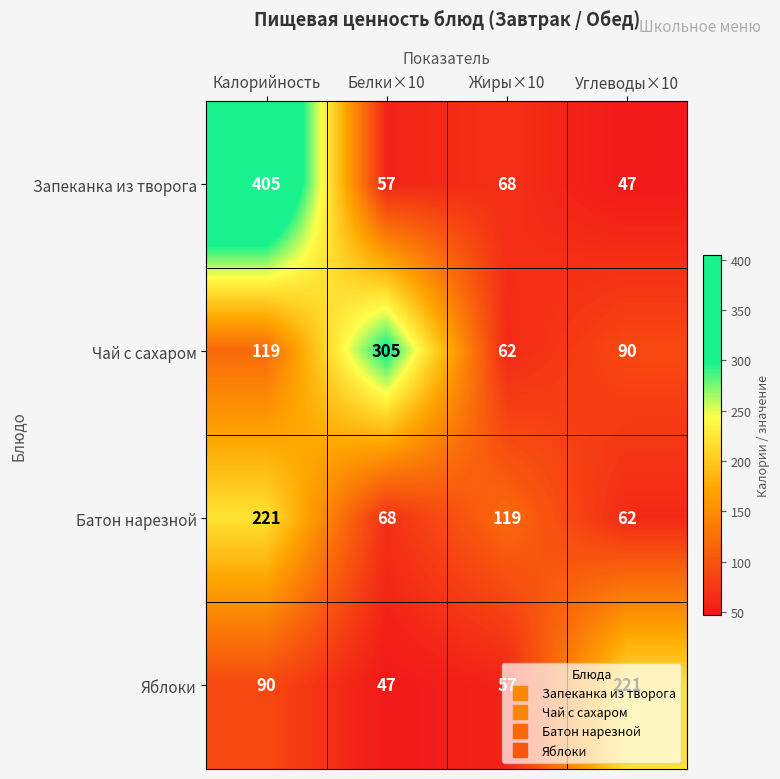

At how many categories does at least one series exceed 83?

4